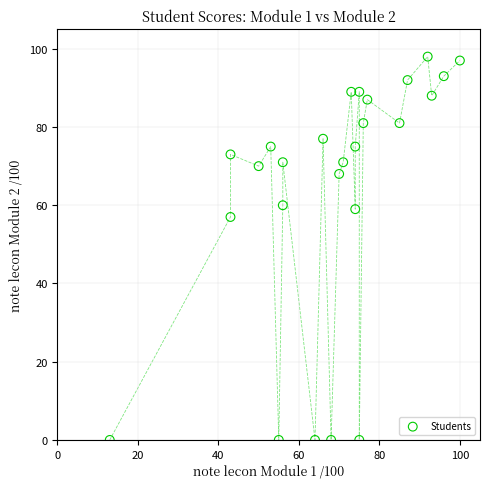

What Y value in the scatter plot is closest to 49?

57